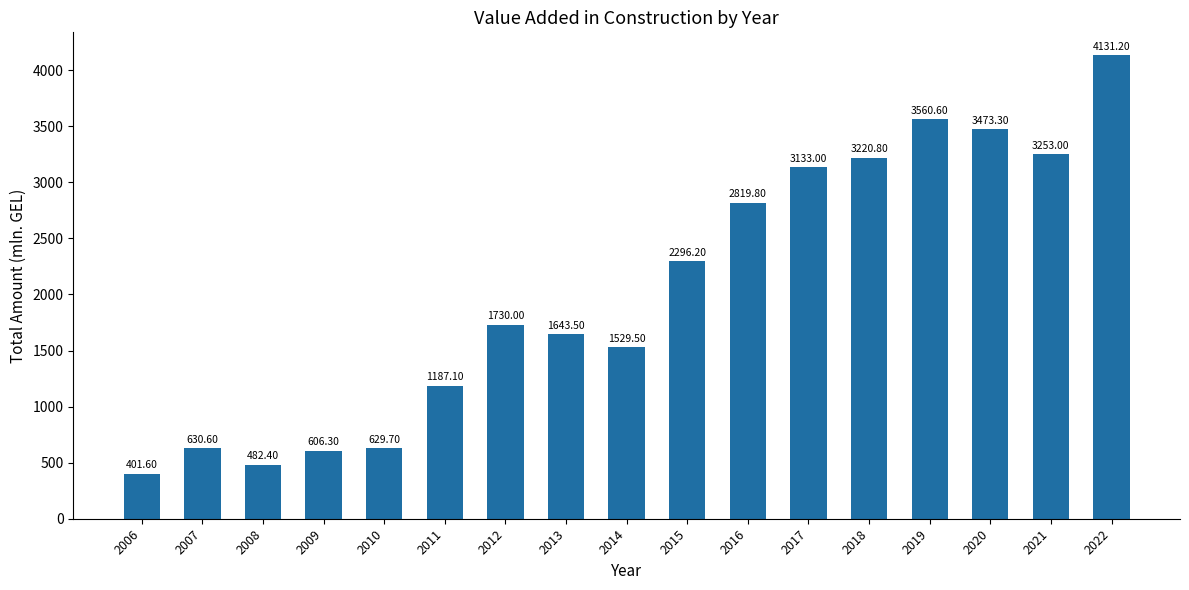

Which label corresponds to the largest value in the chart?

2022